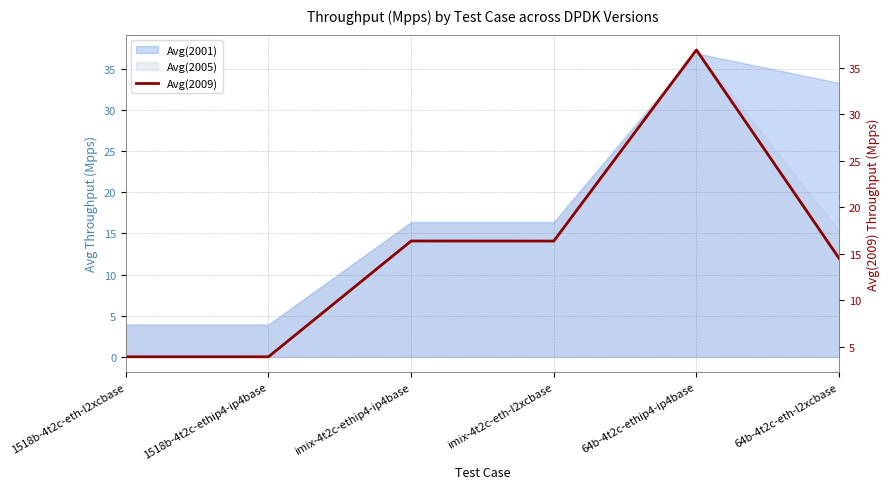

Between 64b-4t2c-ethip4-ip4base and 1518b-4t2c-ethip4-ip4base, which is larger?

64b-4t2c-ethip4-ip4base